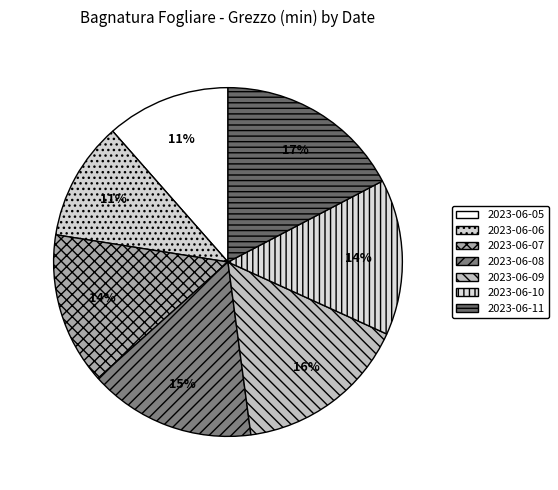

Which slice is the largest?

2023-06-11